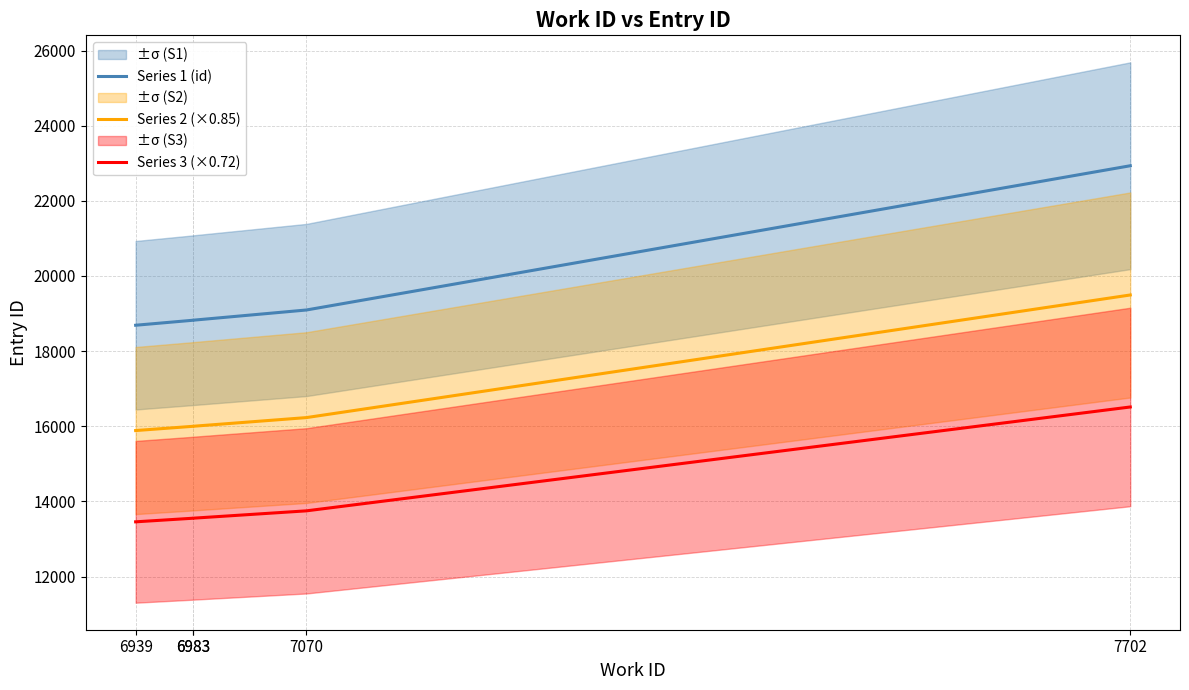

True or false: Series 3 (×0.72) has more than 2 points higher than both neighbors.

False